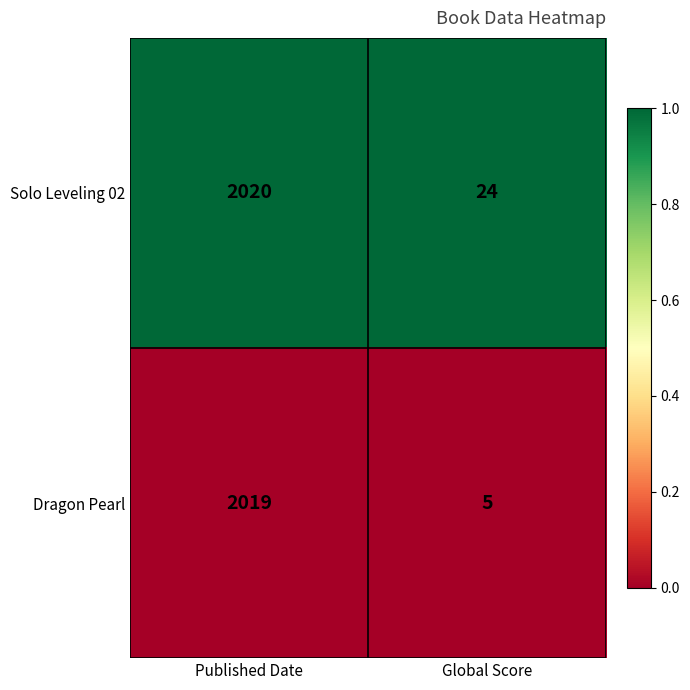

Is it true that Solo Leveling 02 equals 32 at Global Score?

False